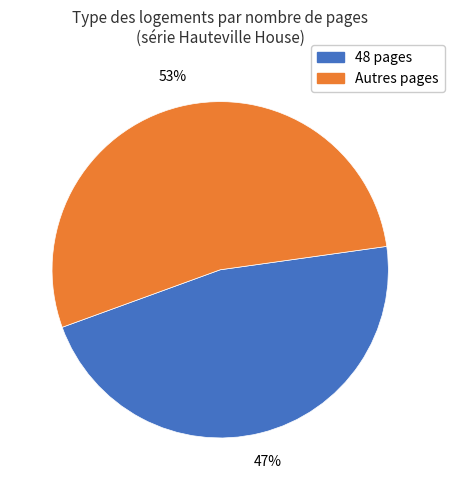

Count the number of slices in the pie.

2